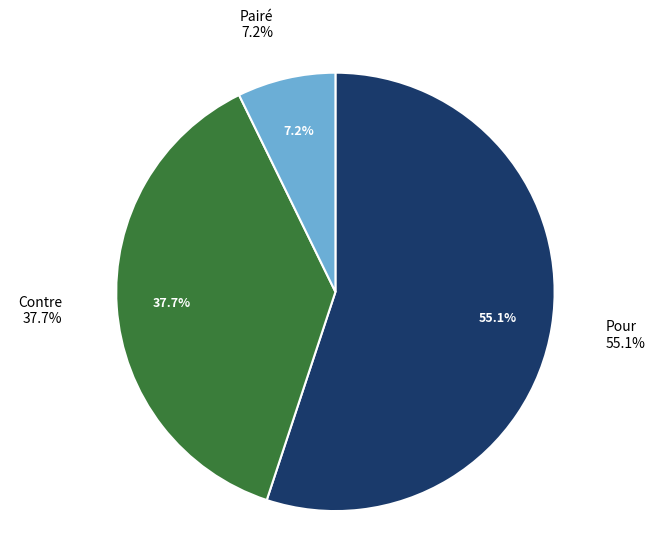

Is there any slice that represents more than half of the pie?

Yes